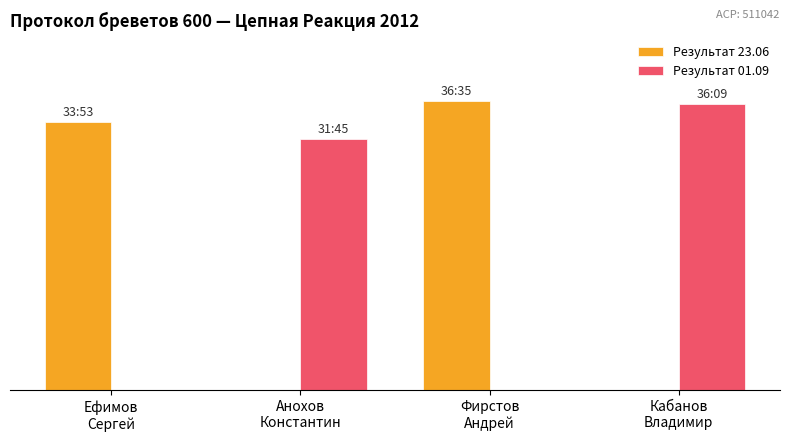

What are all the series names shown in the legend?

Результат 23.06, Результат 01.09